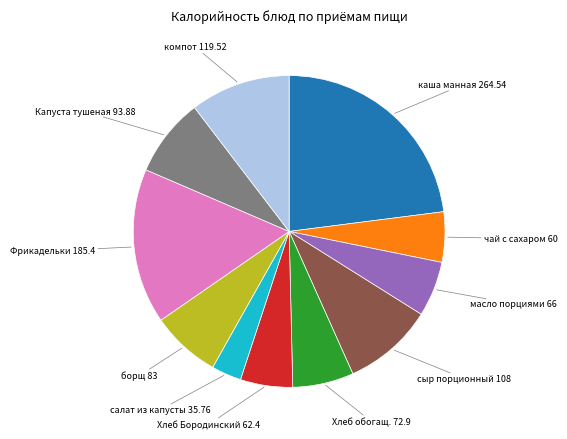

Is there a majority slice in this chart?

No